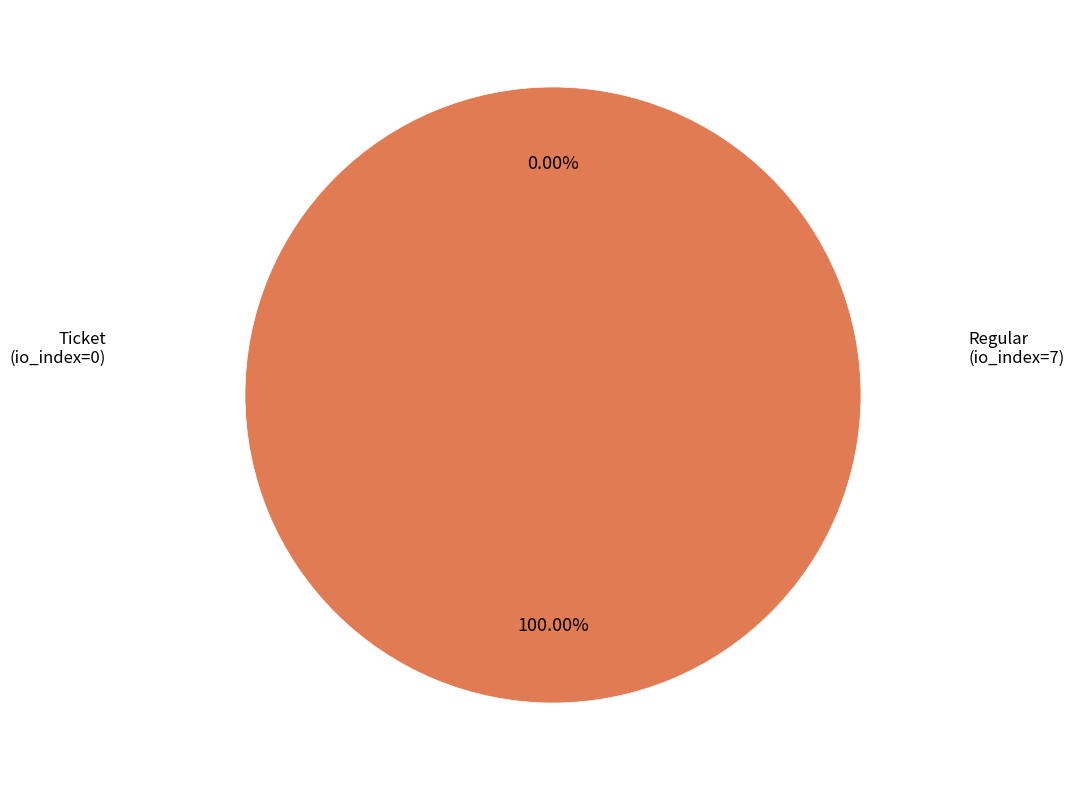

Does any single category account for the majority?

Yes